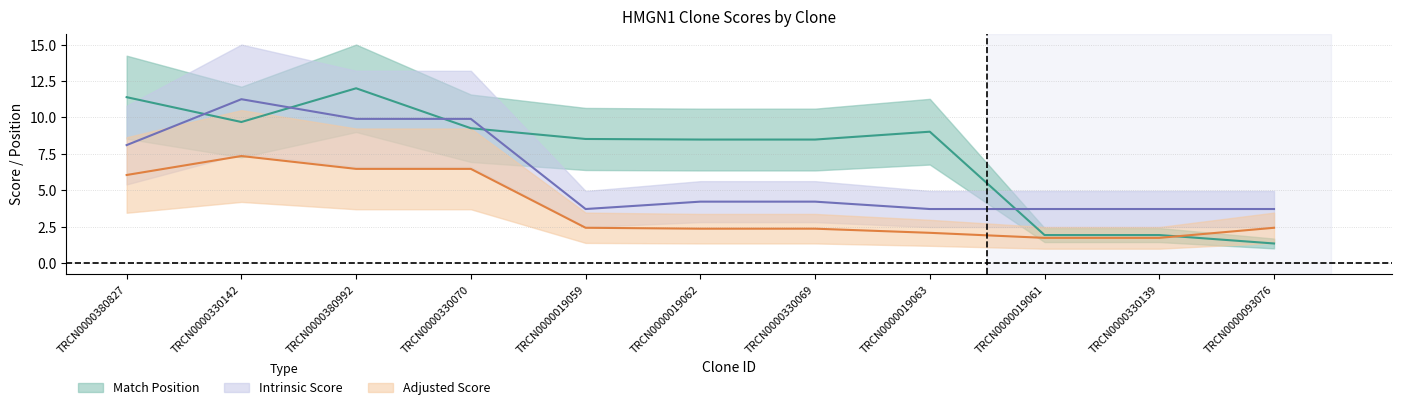

True or false: Intrinsic Score has more than 2 interior local peaks.

False